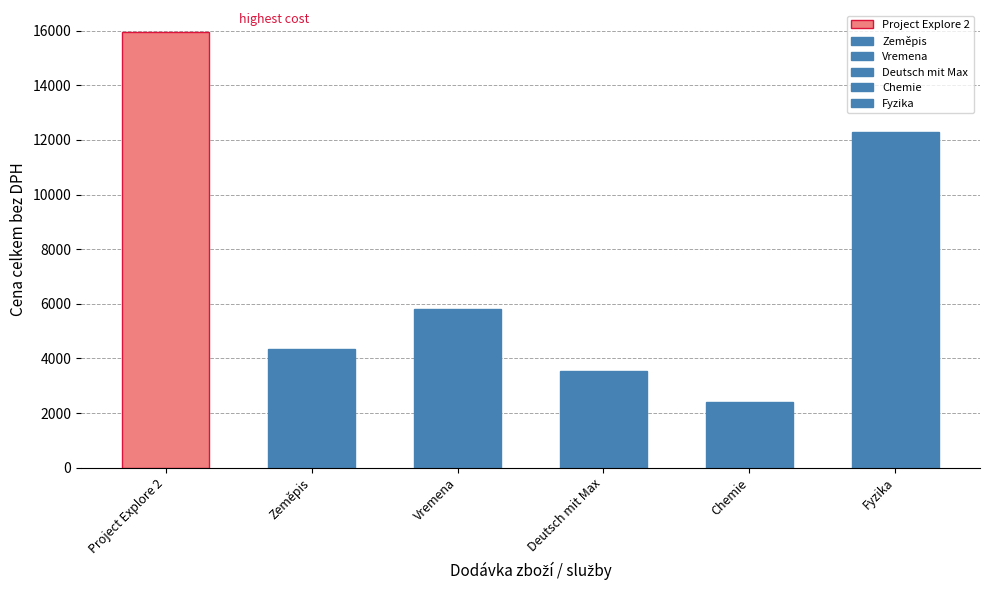

What is the difference between the maximum and minimum values?

13549.3